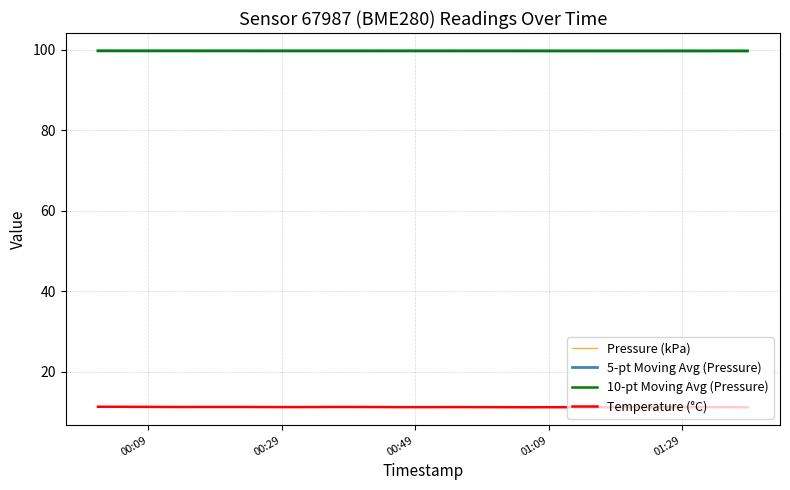

What is the minimum value shown in the chart?

11.2